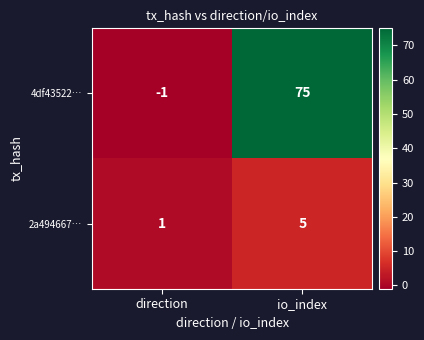

What is the sum of the 4df43522… values at direction and io_index?

74